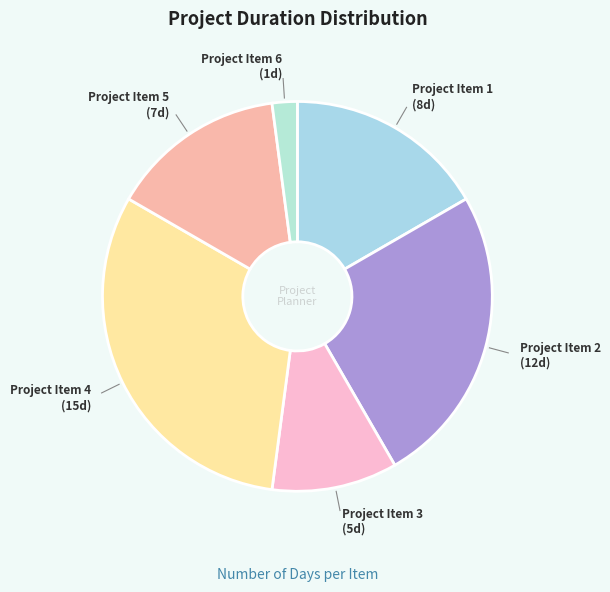

Does Project Item 3 represent more than half of the total?

No